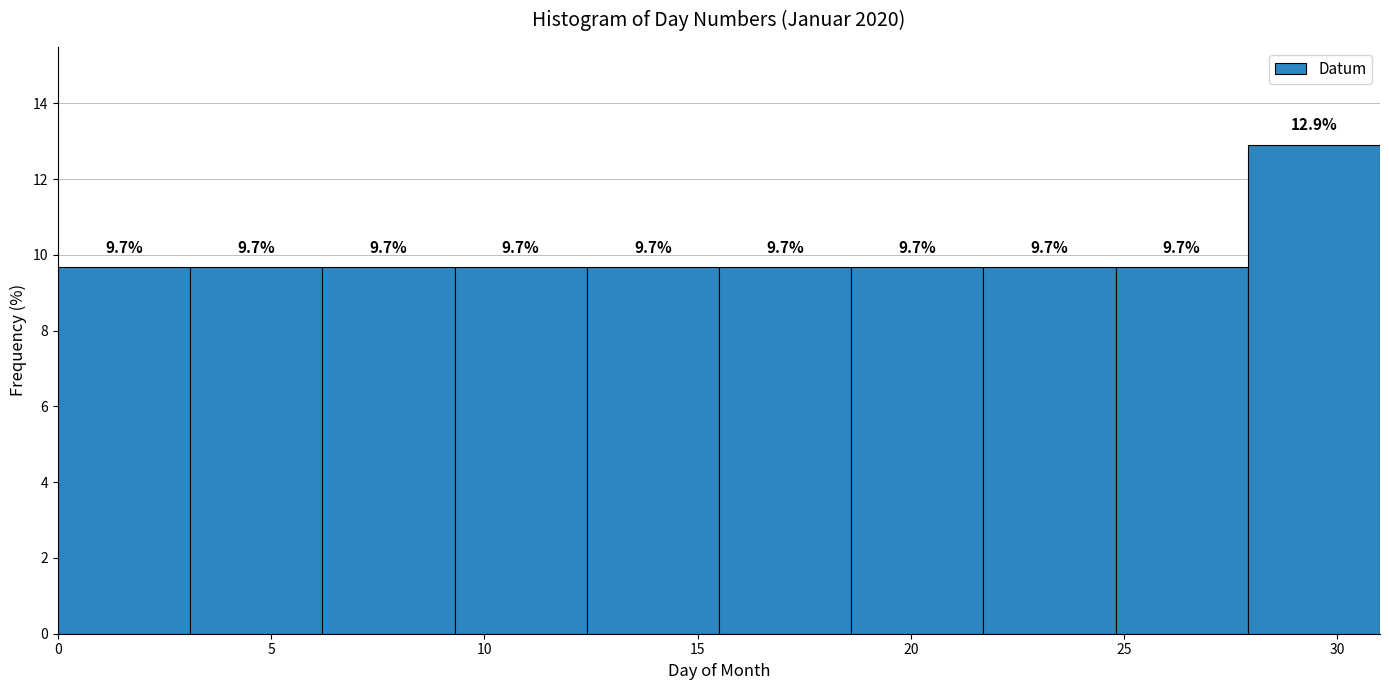

Reading left to right, list every bar in this chart as the range it spans on the x-axis followed by its height. The bar edges are not printed on the chart, so give them approximately, as read against the axis.

0.0 to 3.1: 9.7
3.1 to 6.2: 9.7
6.2 to 9.3: 9.7
9.3 to 12.4: 9.7
12.4 to 15.5: 9.7
15.5 to 18.6: 9.7
18.6 to 21.7: 9.7
21.7 to 24.8: 9.7
24.8 to 27.9: 9.7
27.9 to 31.0: 12.9